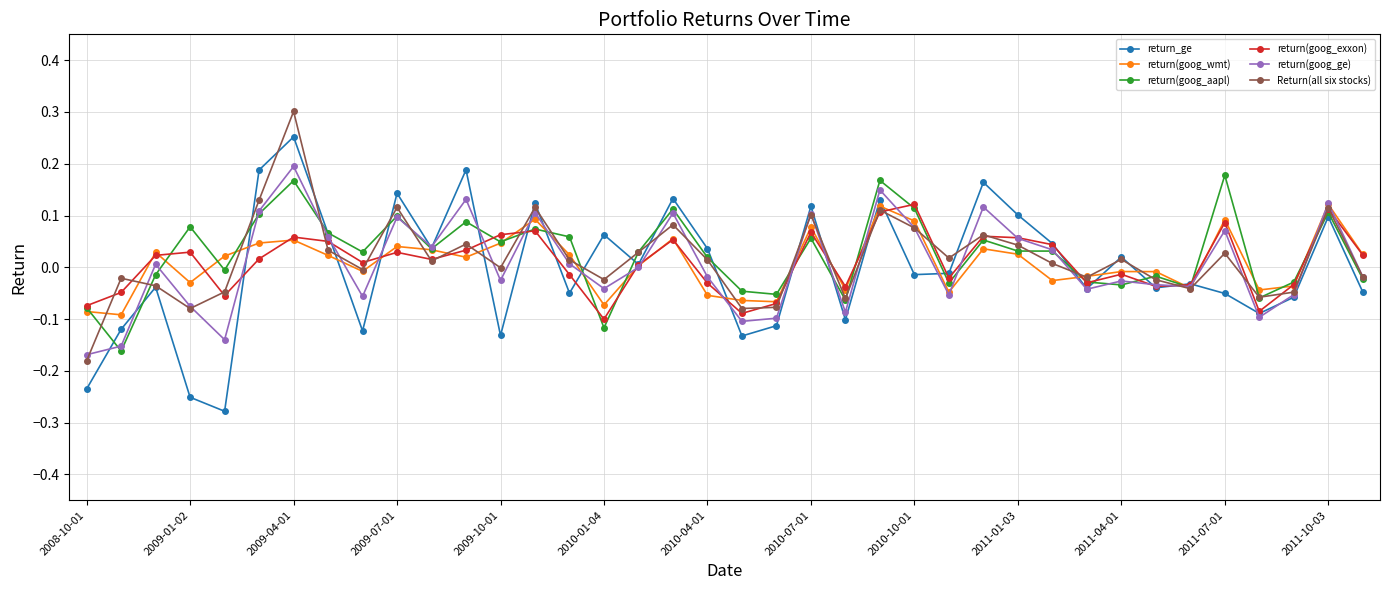

Which series has the widest spread of values?

return_ge